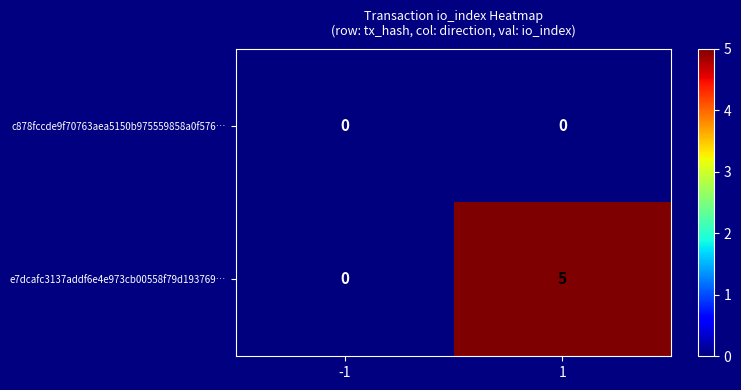

At which category is the sum across all series the highest?

1